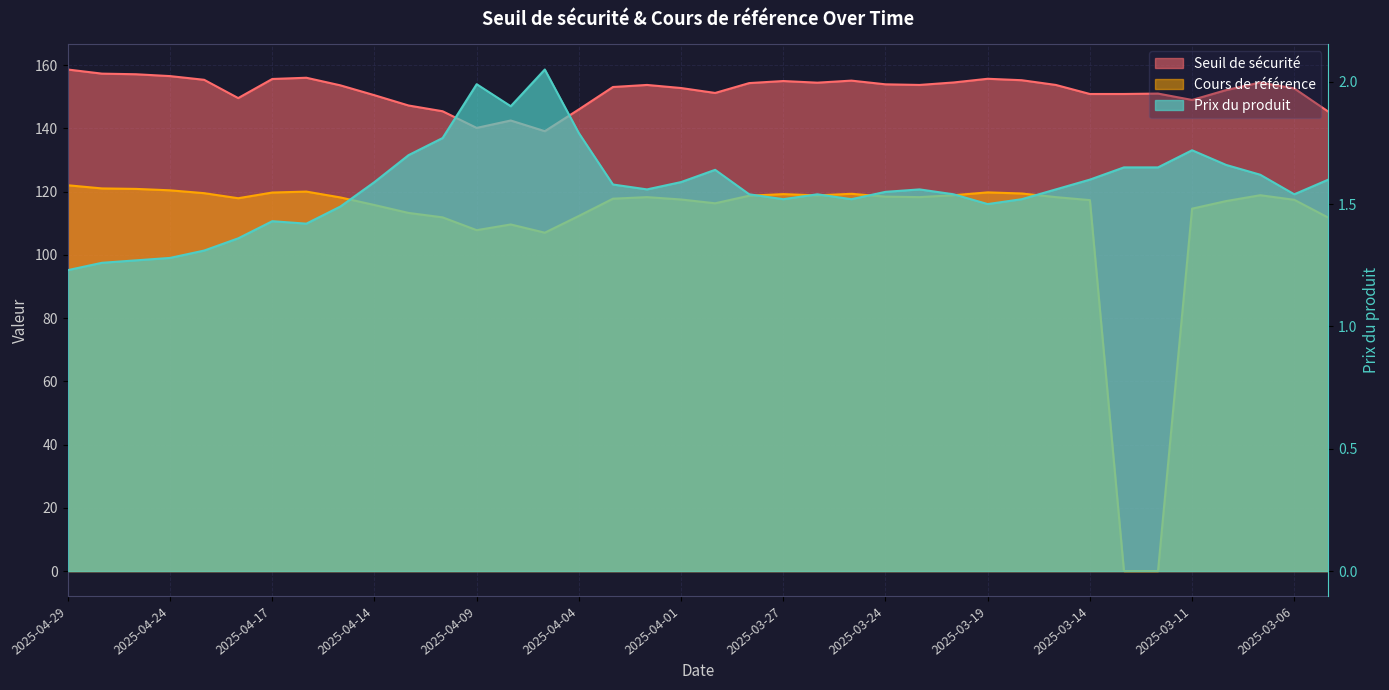

Rank the categories by Prix du produit value from highest to lowest.

2025-04-07, 2025-04-09, 2025-04-08, 2025-04-04, 2025-04-10, 2025-03-11, 2025-04-11, 2025-03-10, 2025-03-13, 2025-03-12, 2025-03-31, 2025-03-07, 2025-03-14, 2025-03-05, 2025-04-14, 2025-04-01, 2025-04-03, 2025-04-02, 2025-03-21, 2025-03-17, 2025-03-24, 2025-03-28, 2025-03-26, 2025-03-20, 2025-03-06, 2025-03-27, 2025-03-25, 2025-03-18, 2025-03-19, 2025-04-15, 2025-04-17, 2025-04-16, 2025-04-22, 2025-04-23, 2025-04-24, 2025-04-25, 2025-04-28, 2025-04-29